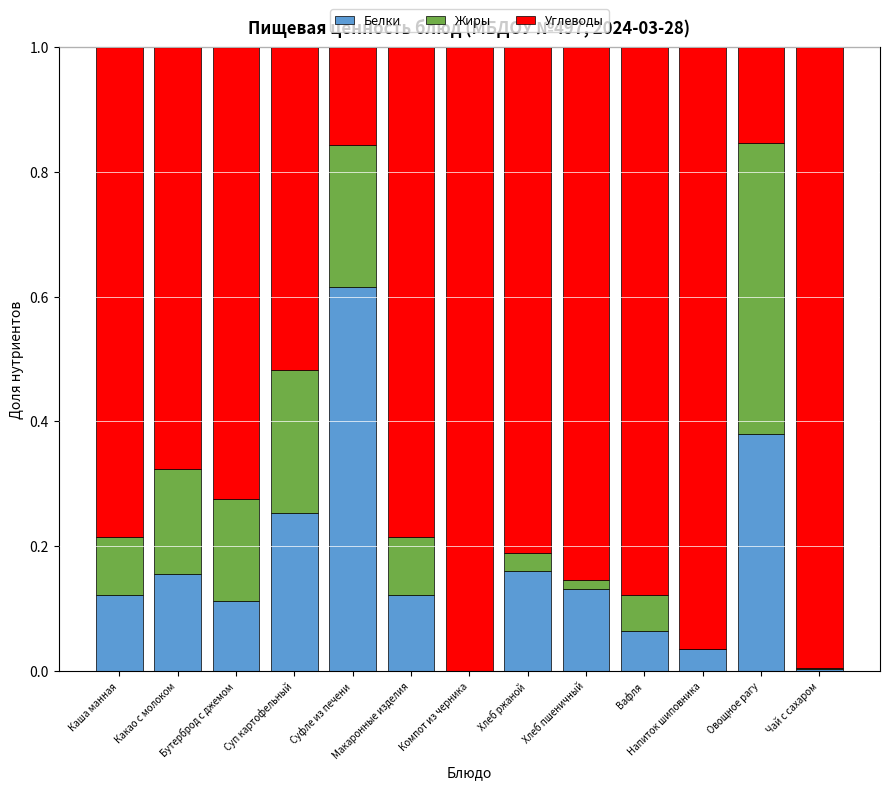

The value of Белки at Бутерброд с джемом is 0.1. True or false?

True